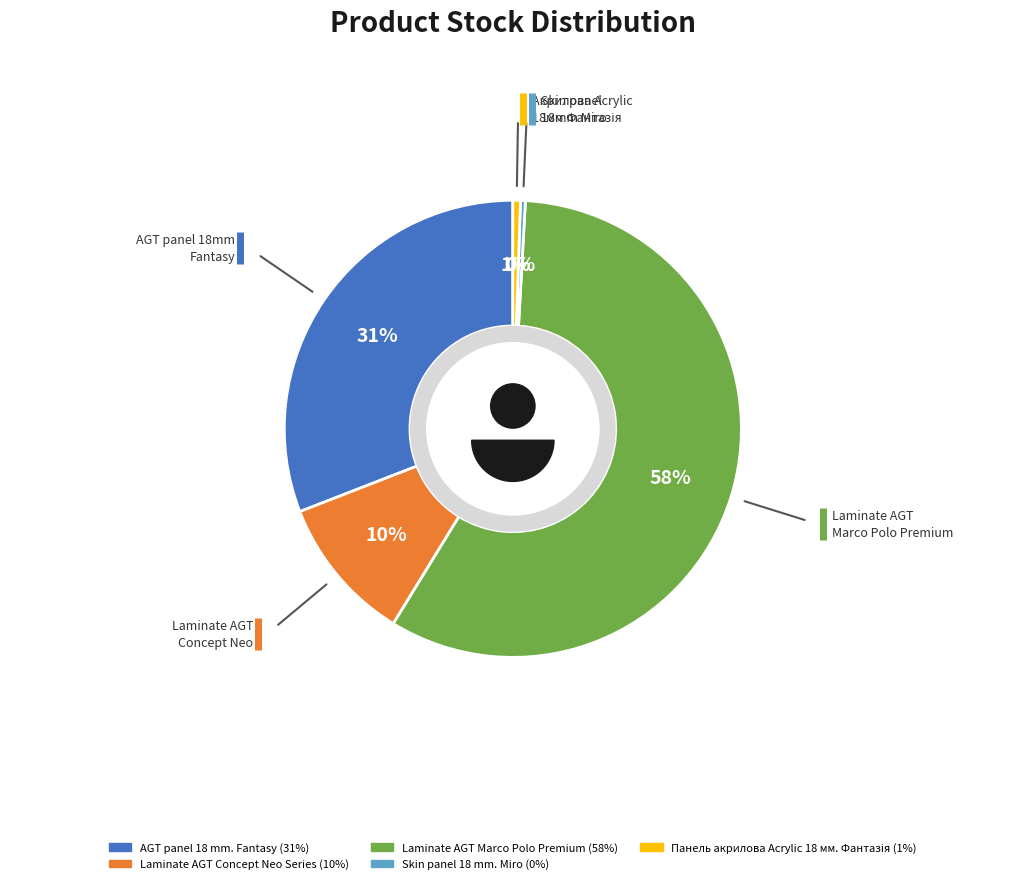

Which category accounts for the majority?

Laminate AGT Marco Polo Premium